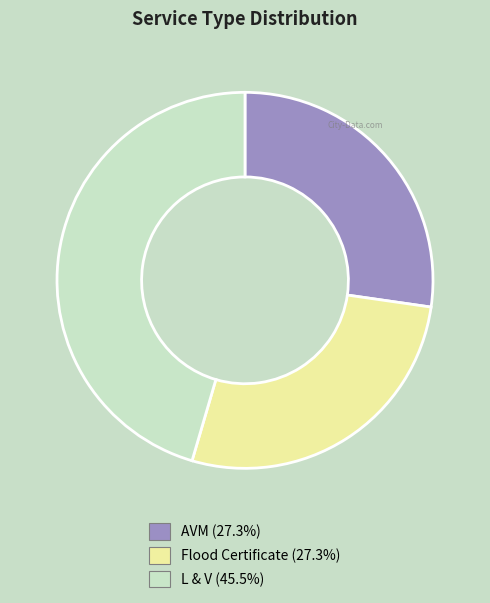

Count the number of slices in the pie.

3